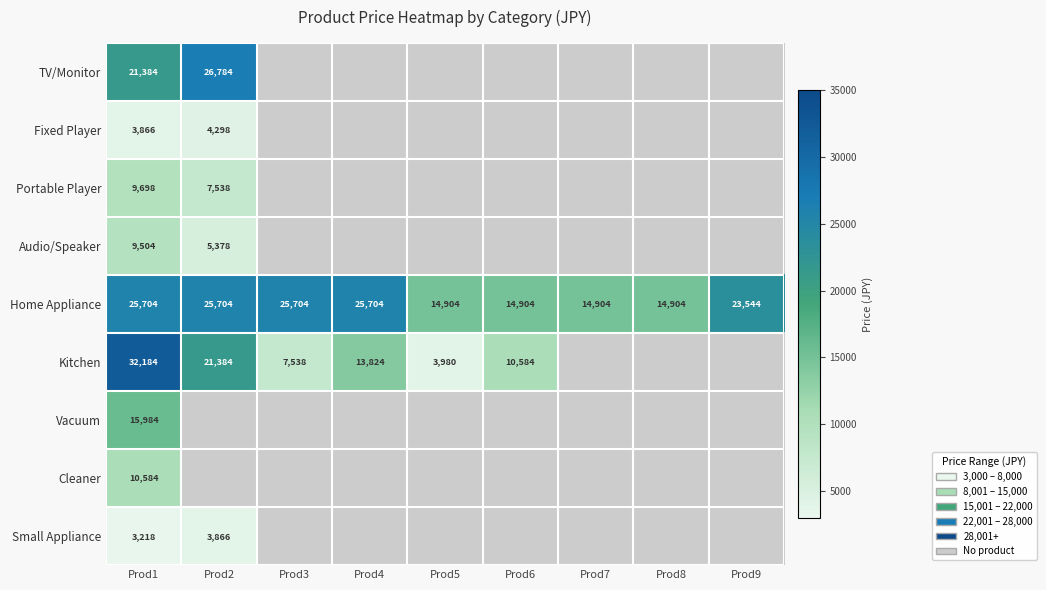

At which label does Home Appliance first exceed 23544?

Prod1